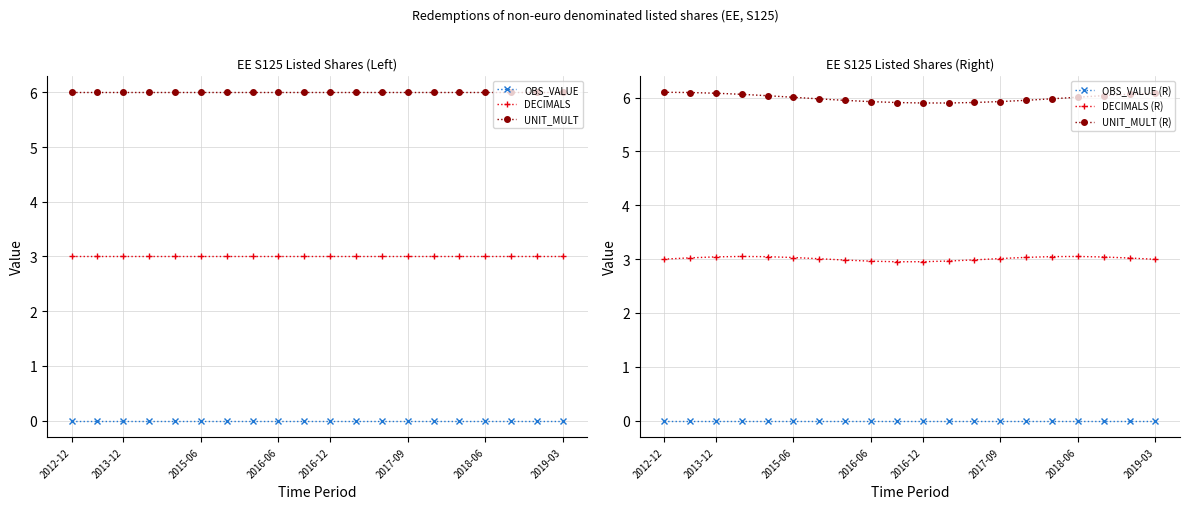

Which series has the widest spread of values?

UNIT_MULT (R)